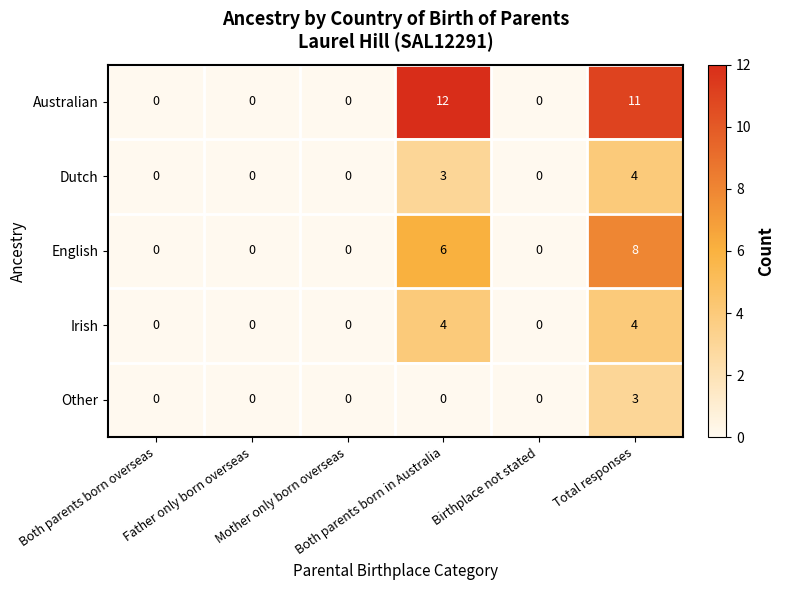

At which category is the sum across all series the highest?

Total responses